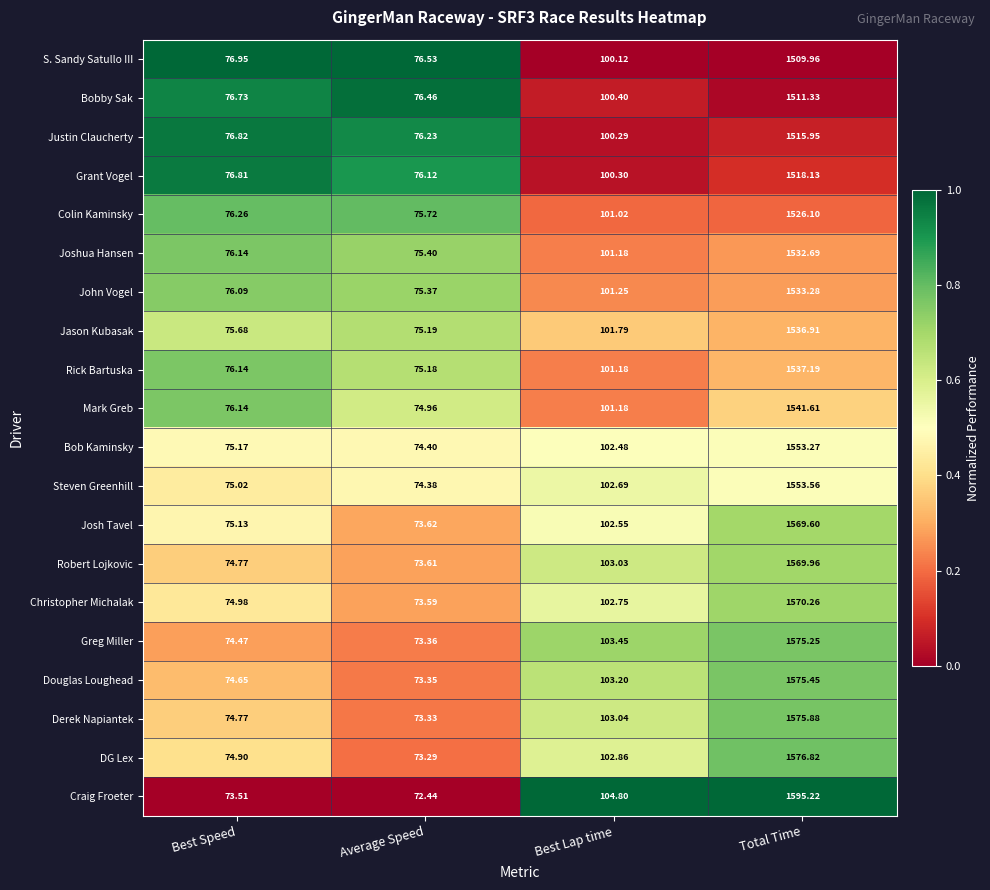

At Total Time, list the series in order from smallest to largest.

S. Sandy Satullo III, Bobby Sak, Justin Claucherty, Grant Vogel, Colin Kaminsky, Joshua Hansen, John Vogel, Jason Kubasak, Rick Bartuska, Mark Greb, Bob Kaminsky, Steven Greenhill, Josh Tavel, Robert Lojkovic, Christopher Michalak, Greg Miller, Douglas Loughead, Derek Napiantek, DG Lex, Craig Froeter